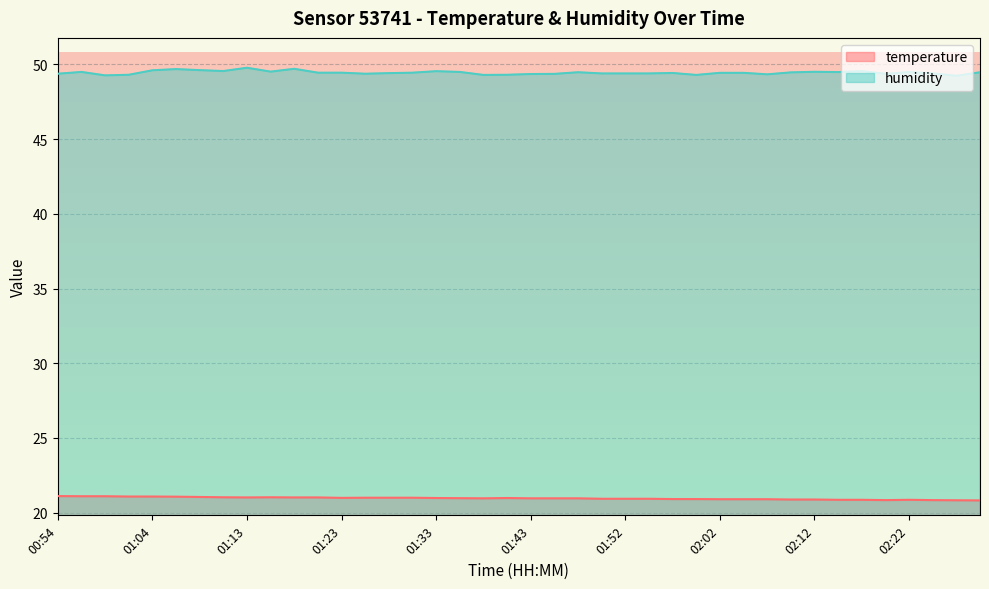

True or false: temperature has more than 1 interior local peaks.

True